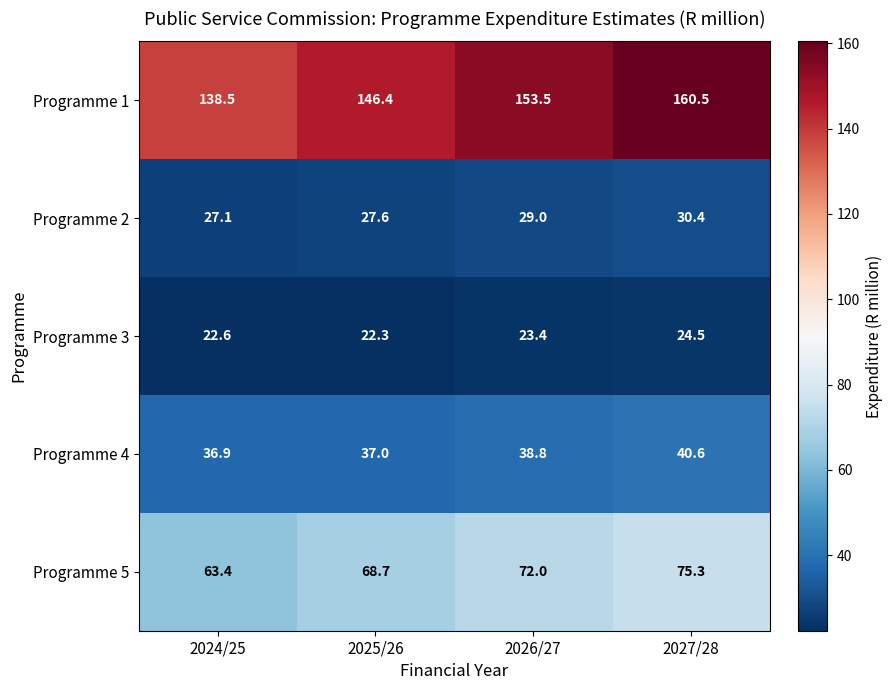

At how many categories does at least one series exceed 36?

4